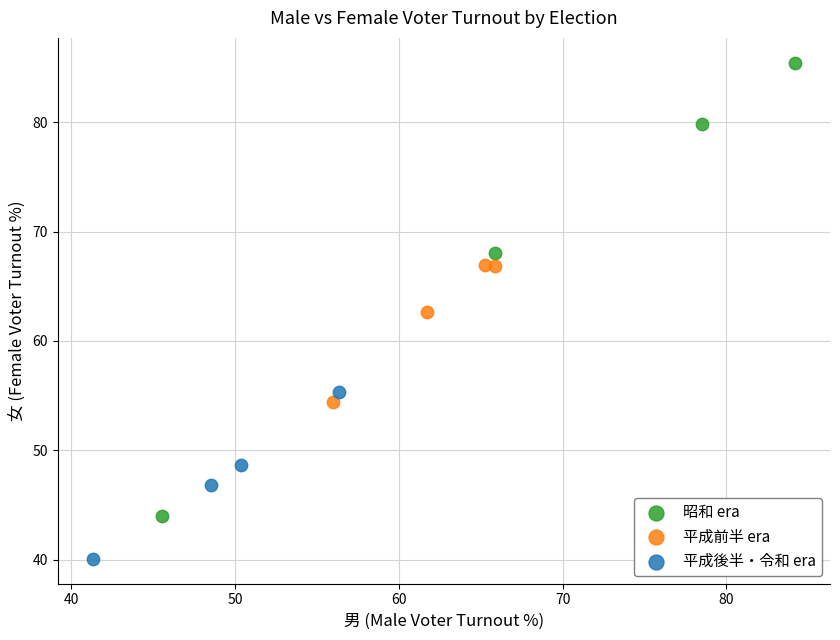

Which series has the widest spread of Y values?

昭和 era